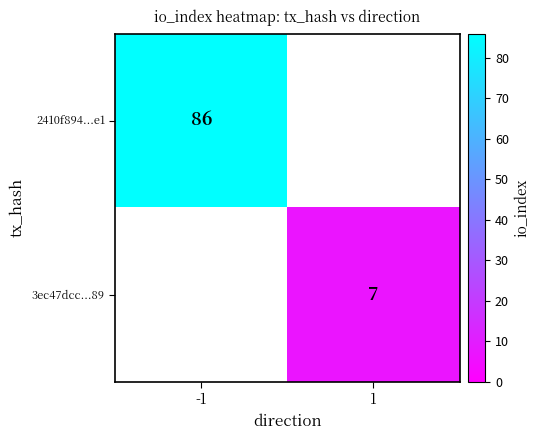

True or false: 2410f894...e1 has a value of 31 at -1.

False